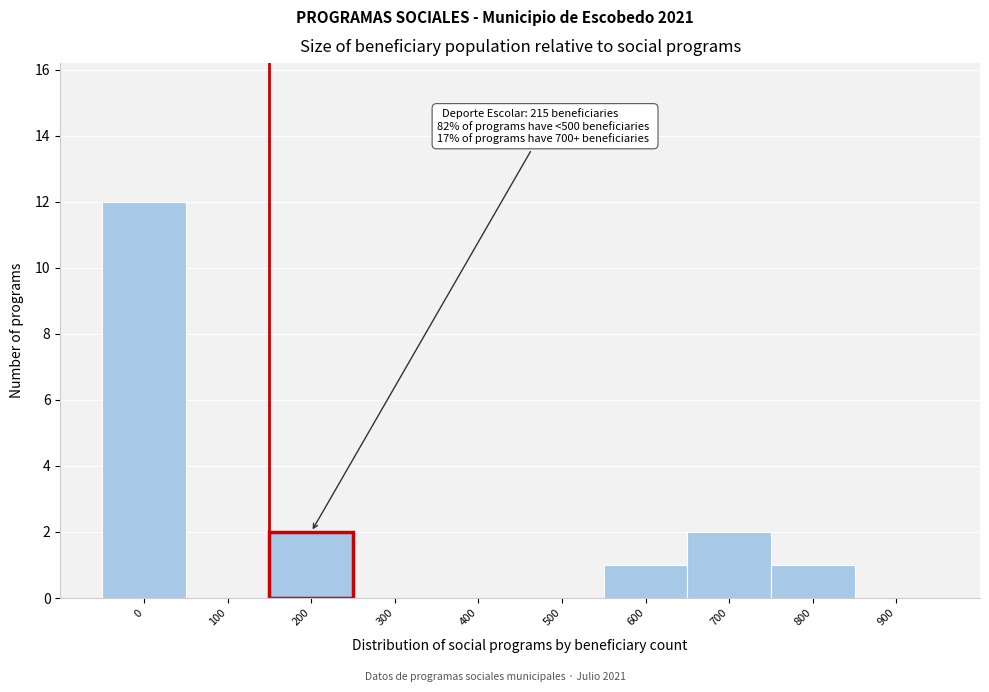

Reading left to right, list all the values displayed in this chart.

0=12	100=0	200=2	300=0	400=0	500=0	600=1	700=2	800=1	900=0